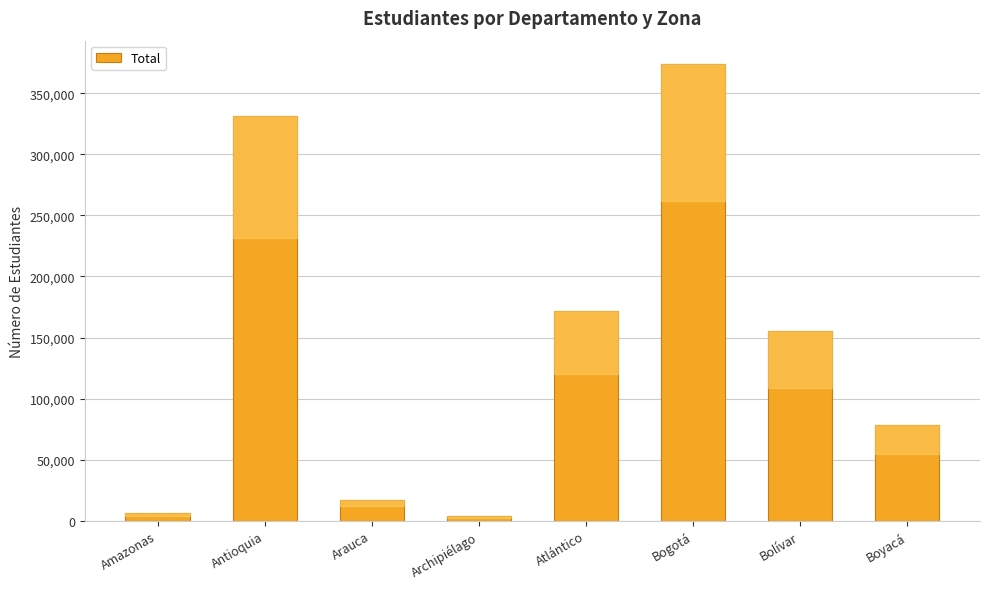

Reading right to left, what are all the values shown in this chart?

Boyacá=78148	Bolívar=155199	Bogotá=374348	Atlántico=171562	Archipiélago=3690	Arauca=17311	Antioquia=331138	Amazonas=5998